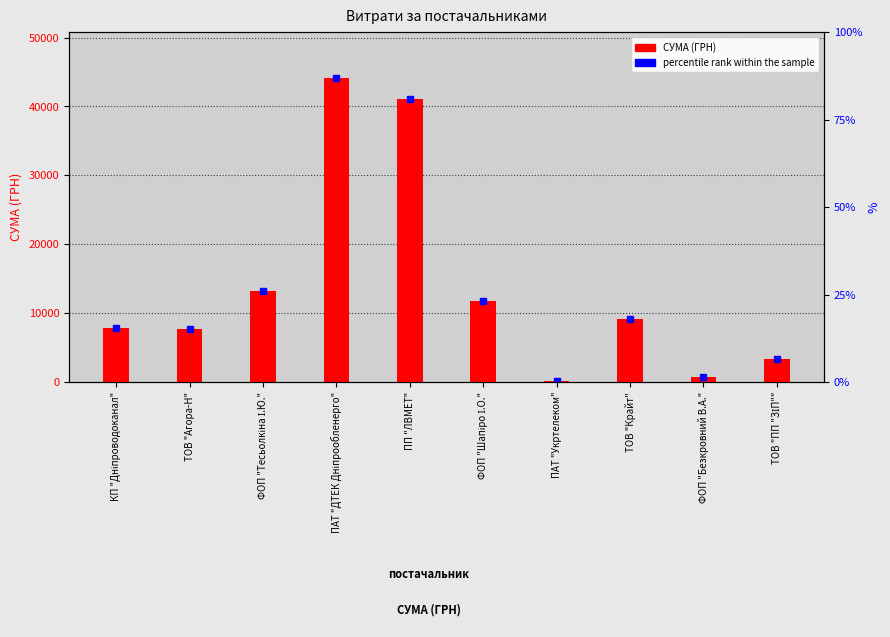

What is the ratio of the value at ФОП "Тесьолкіна І.Ю." to the value at ПАТ "Укртелеком"?

97.5